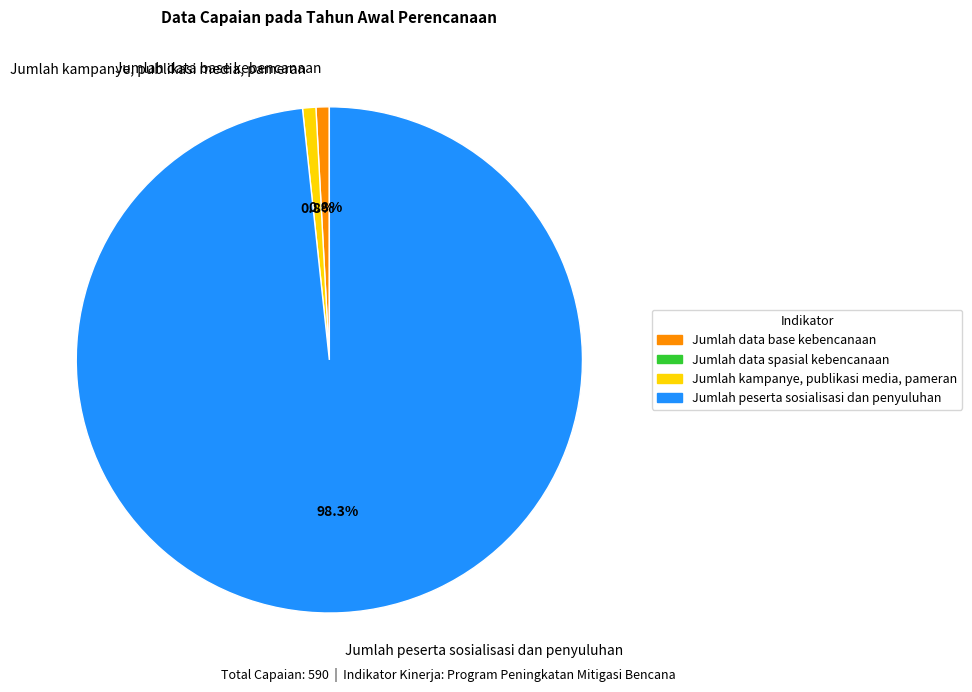

To the nearest percent, what portion does Jumlah data base kebencanaan represent?

1%